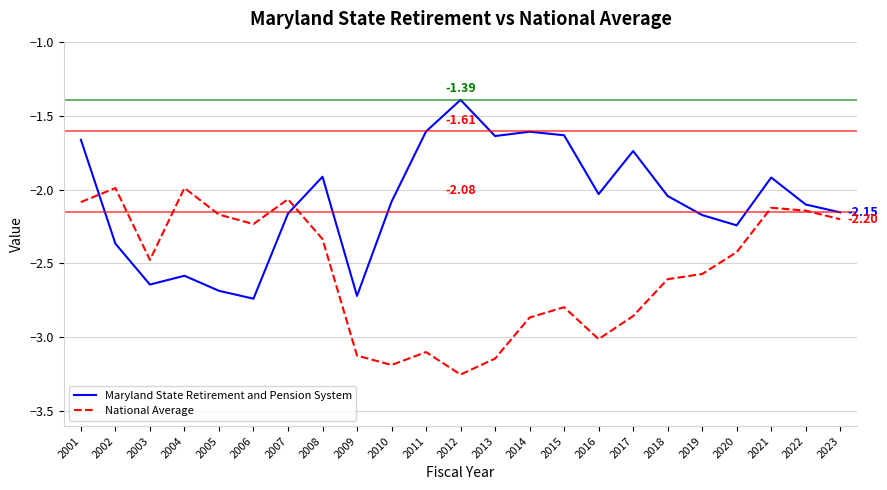

Does the chart display data point markers on the line(s)?

No